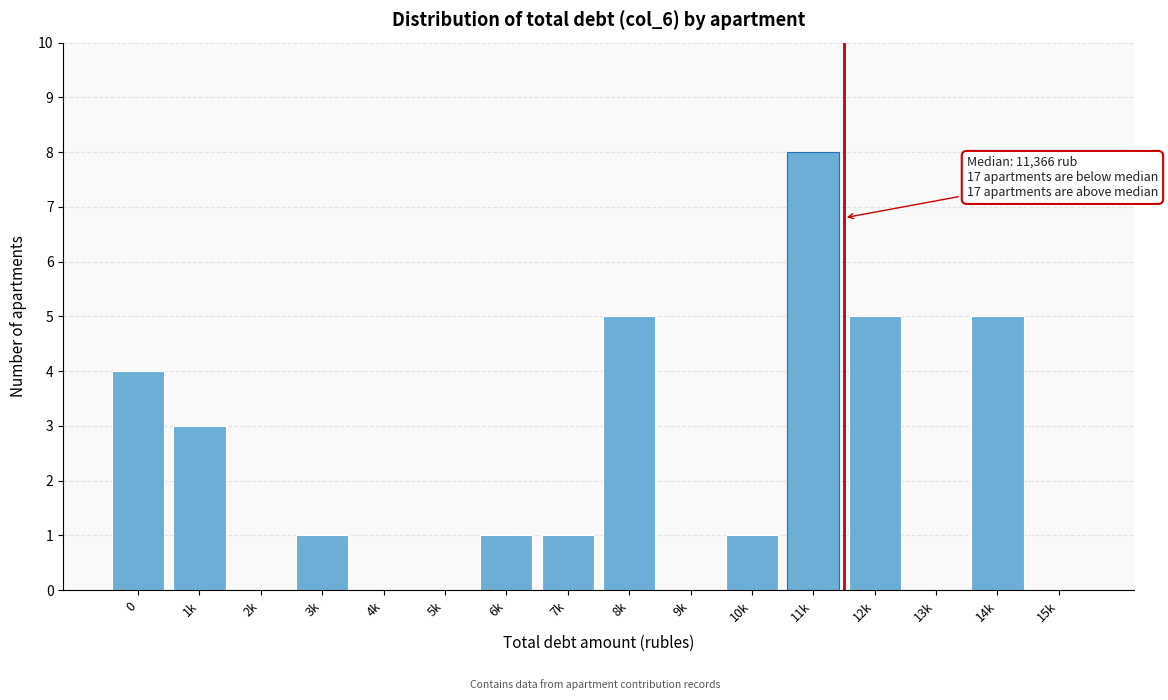

Reading left to right, list all the values displayed in this chart.

0=4	1k=3	2k=0	3k=1	4k=0	5k=0	6k=1	7k=1	8k=5	9k=0	10k=1	11k=8	12k=5	13k=0	14k=5	15k=0